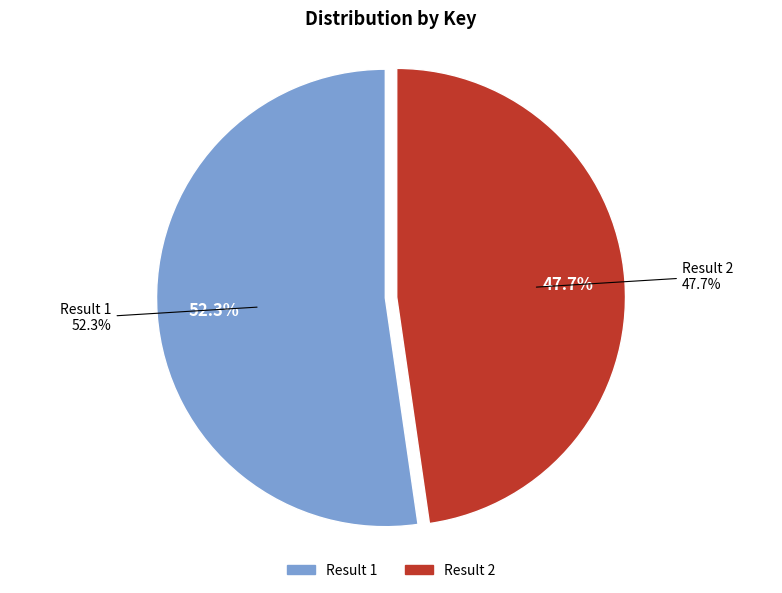

To the nearest percent, what percentage of the pie is 1?

52%